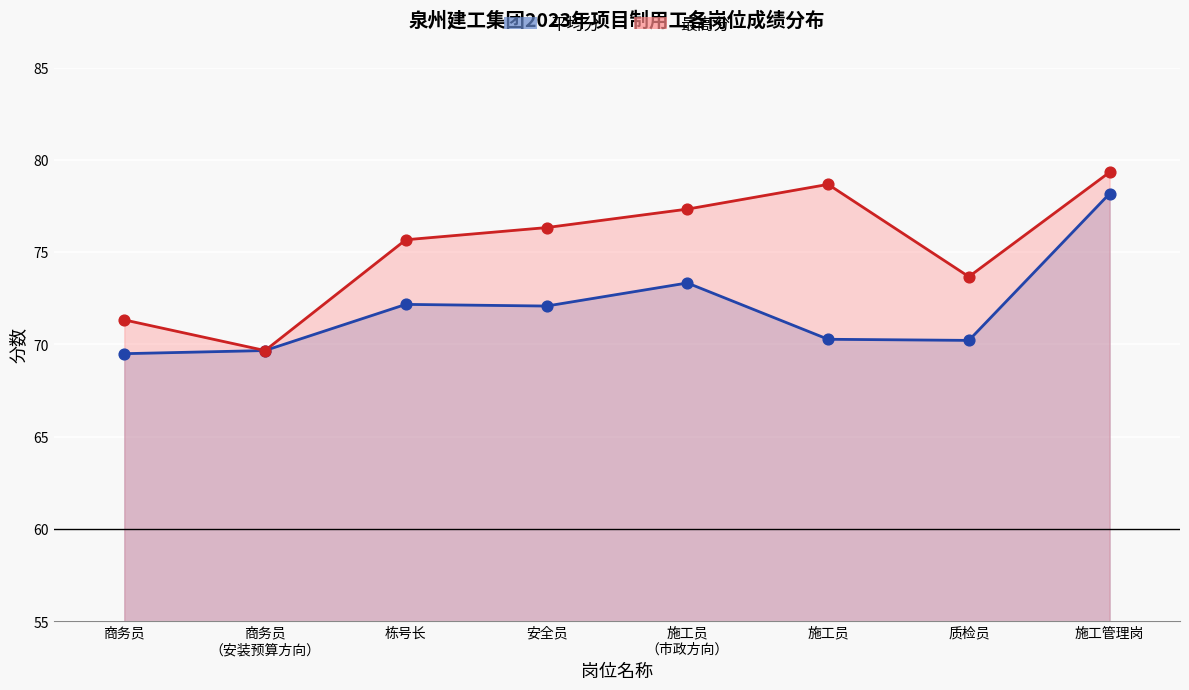

Which series has the widest spread of Y values?

最高分